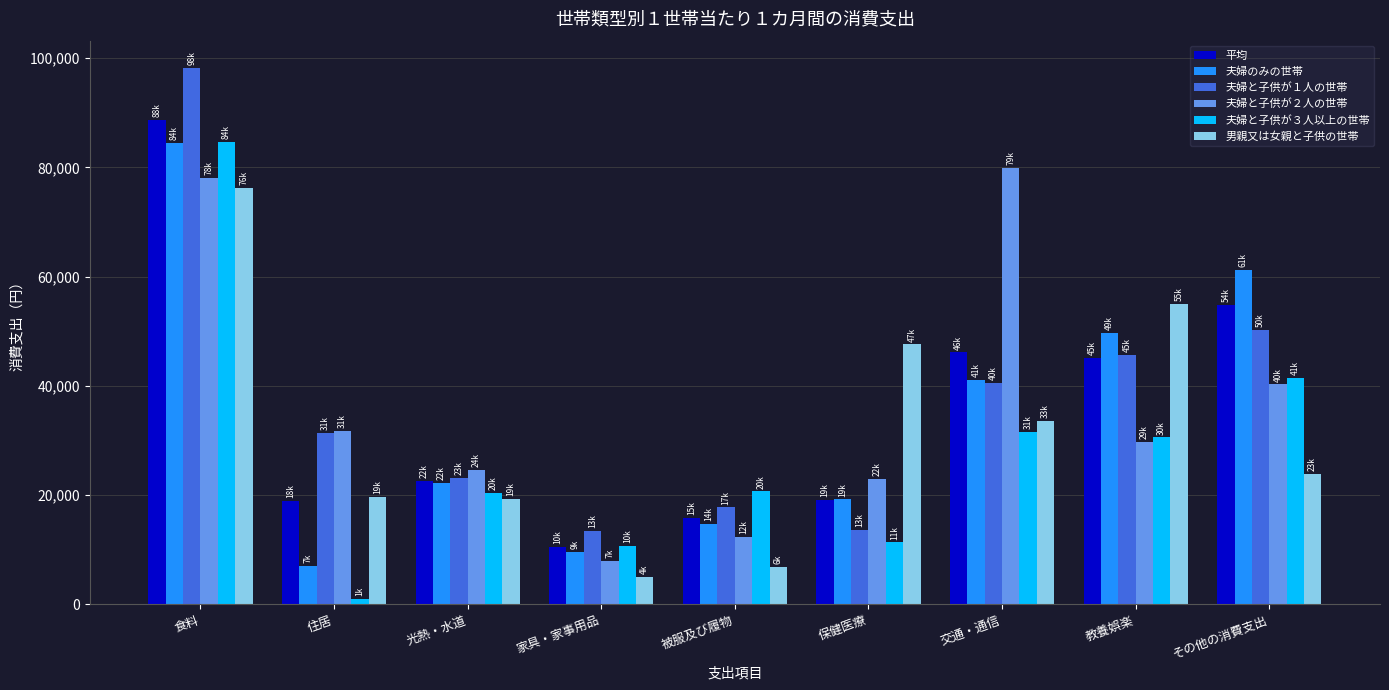

True or false: 平均 has a value of 15839 at 被服及び履物.

True